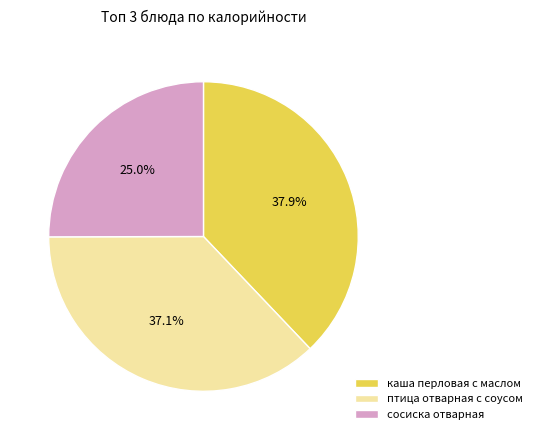

What is the ratio of the value at птица отварная с соусом to the value at сосиска отварная?

1.5